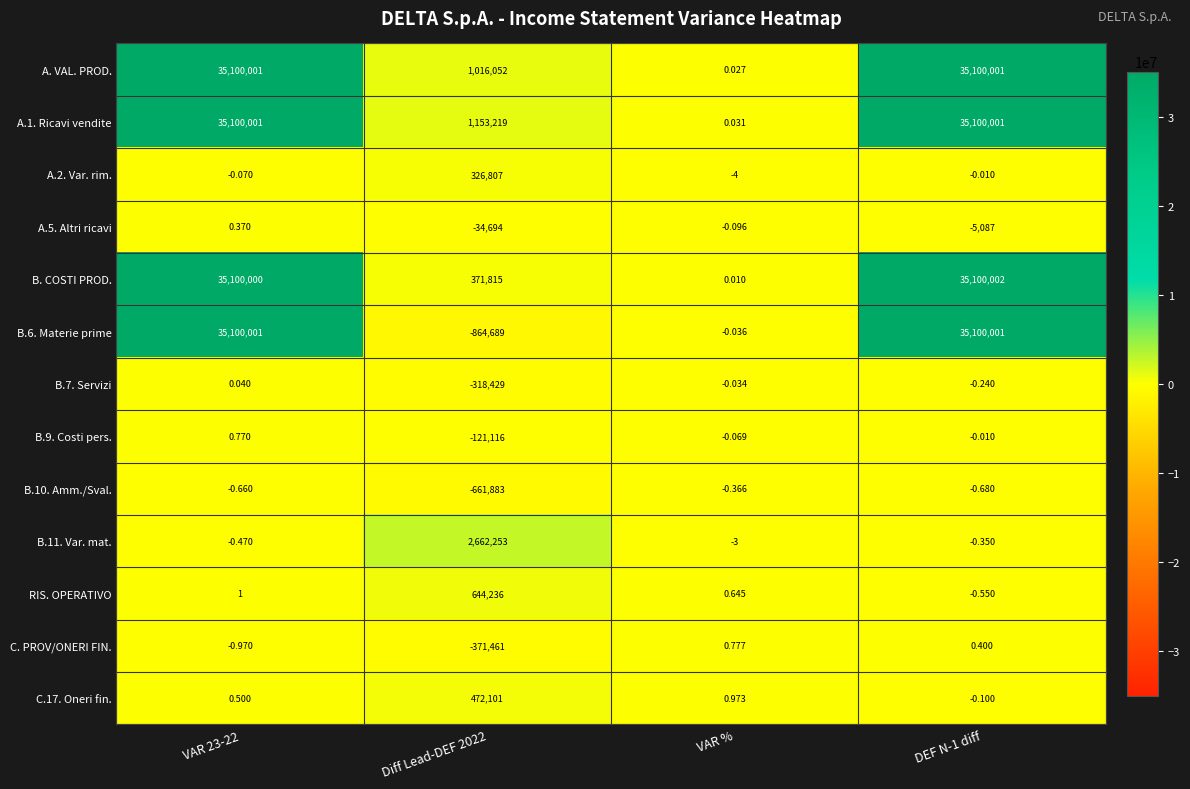

What is the total value across all series at Diff Lead-DEF 2022?

4274211.0